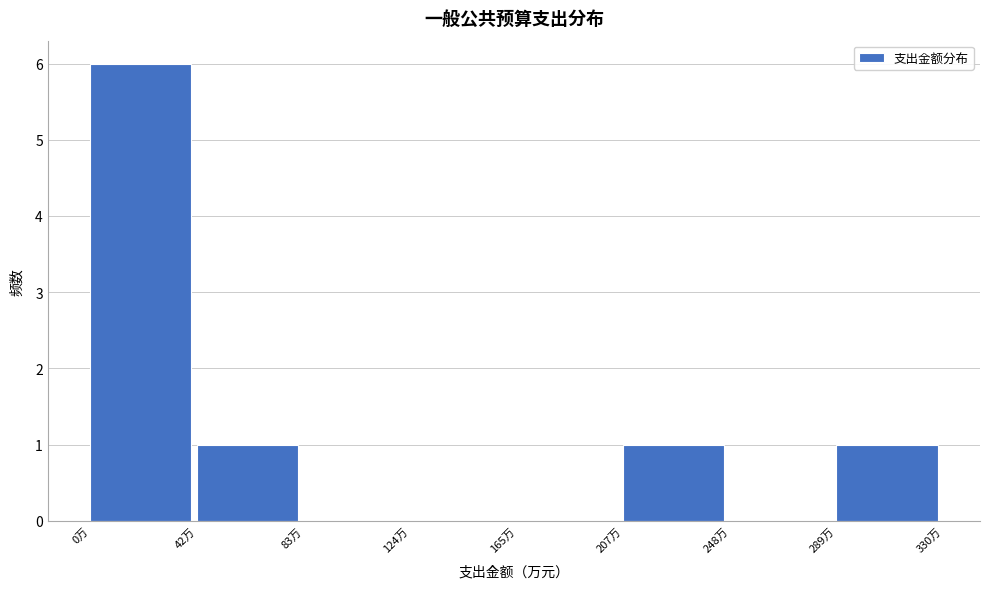

Reading left to right, list every bar in this chart as the range it spans on the x-axis followed by its height. Neither the bar edges nor the heights are printed on the chart, so give them approximately, as read against the axes.

0 to 40: 6
40 to 85: 1
85 to 125: 0
125 to 165: 0
165 to 205: 0
205 to 250: 1
250 to 290: 0
290 to 330: 1